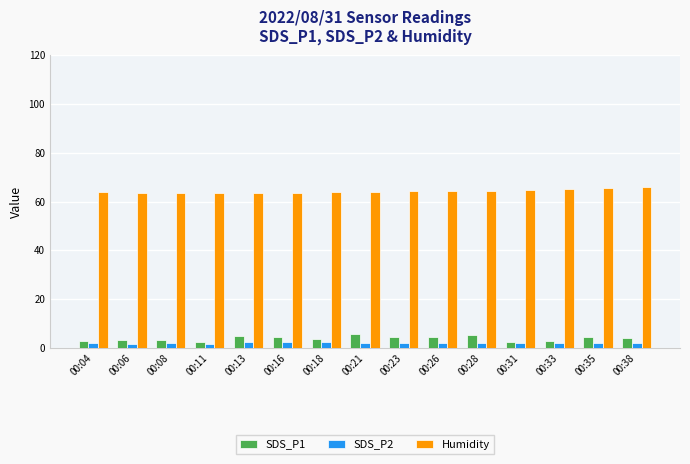

What are all the series names shown in the legend?

SDS_P1, SDS_P2, Humidity